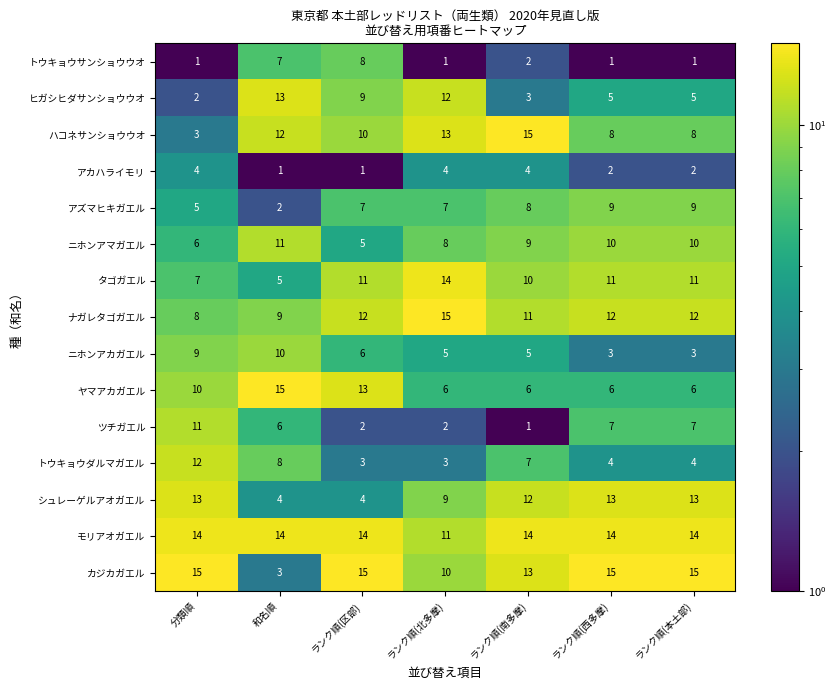

At how many categories does at least one series exceed 1?

7